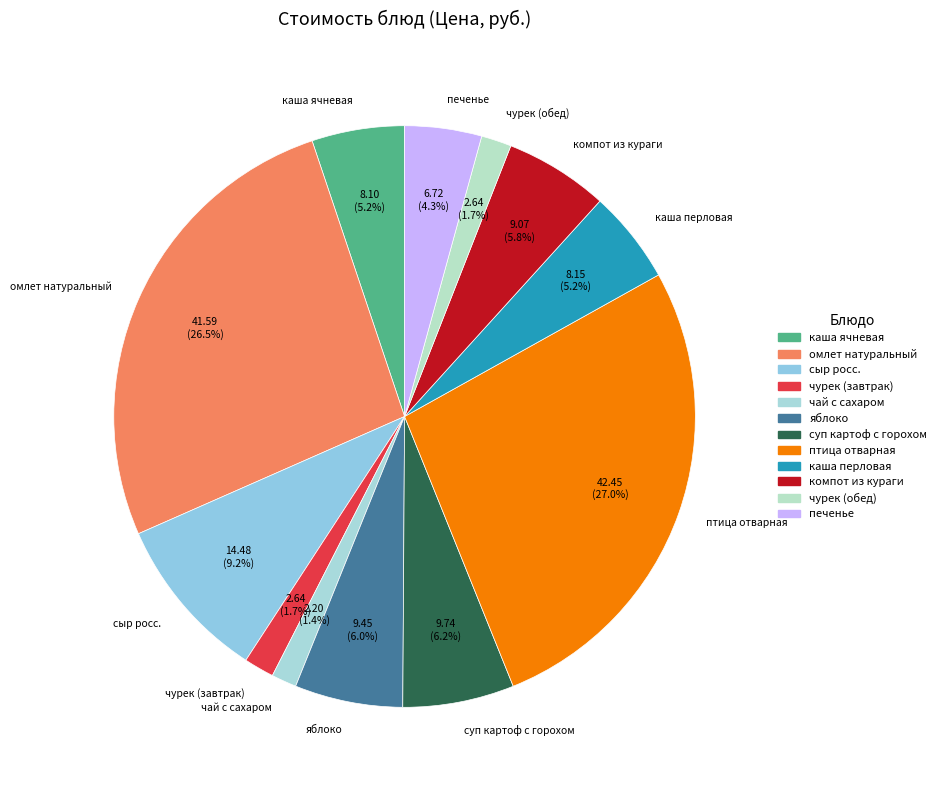

Combined, do чурек (обед) and чурек (завтрак) account for over 50%?

No